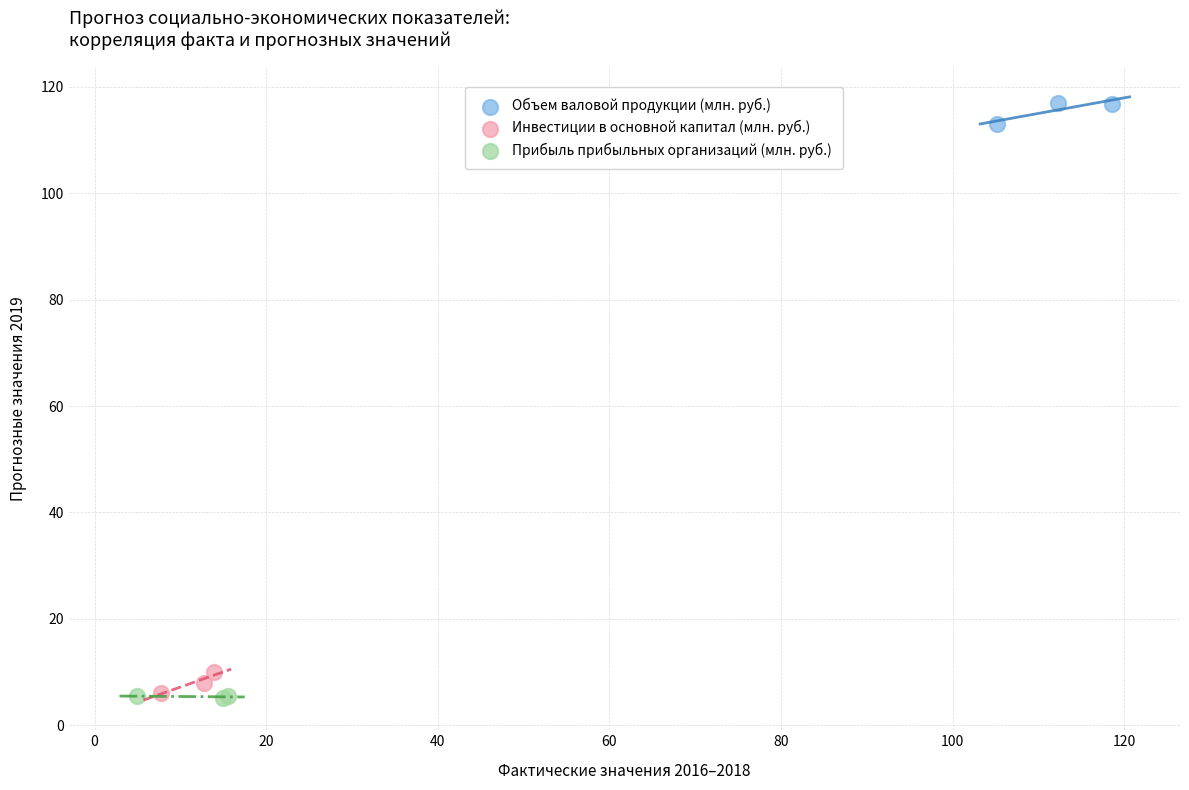

Which series reaches the maximum Y coordinate?

Объем валовой продукции (млн. руб.)